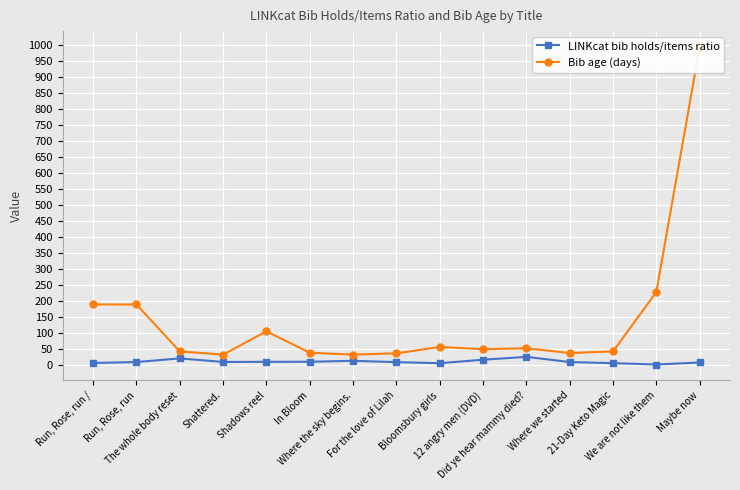

What is the maximum value shown in the chart?

995.0